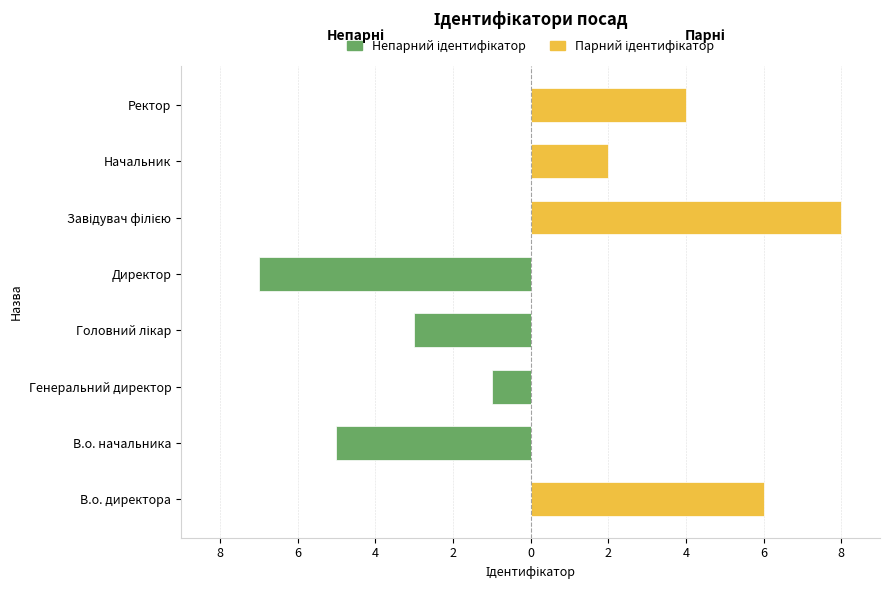

How many groups of bars are there?

8